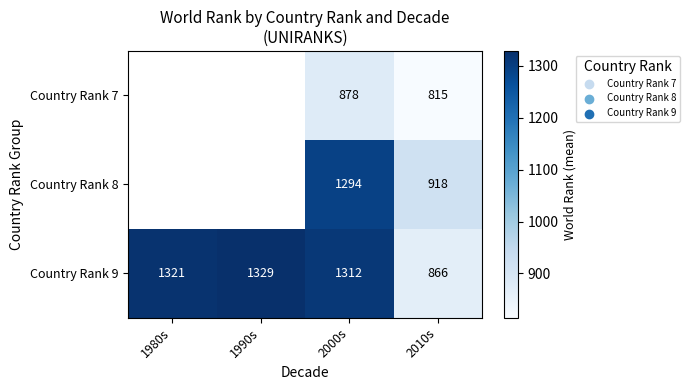

Which category has the lowest value in the Country Rank 9 series?

2010s